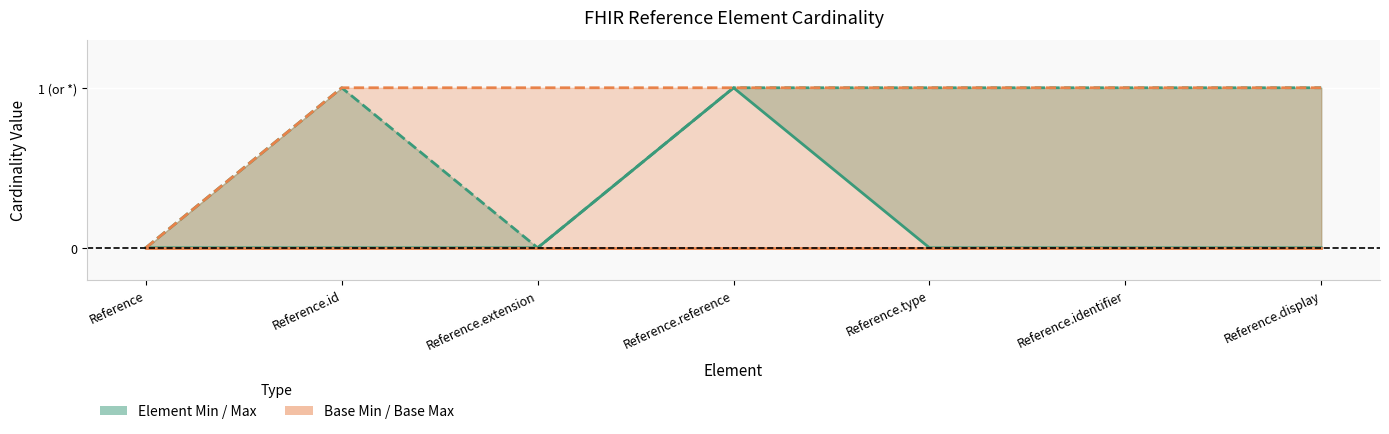

Reading right to left, what are all the values shown in this chart?

Min: 0	0	0	1	0	0	0
Max: 1	1	1	1	0	1	0
Base Min: 0	0	0	0	0	0	0
Base Max: 1	1	1	1	1	1	0